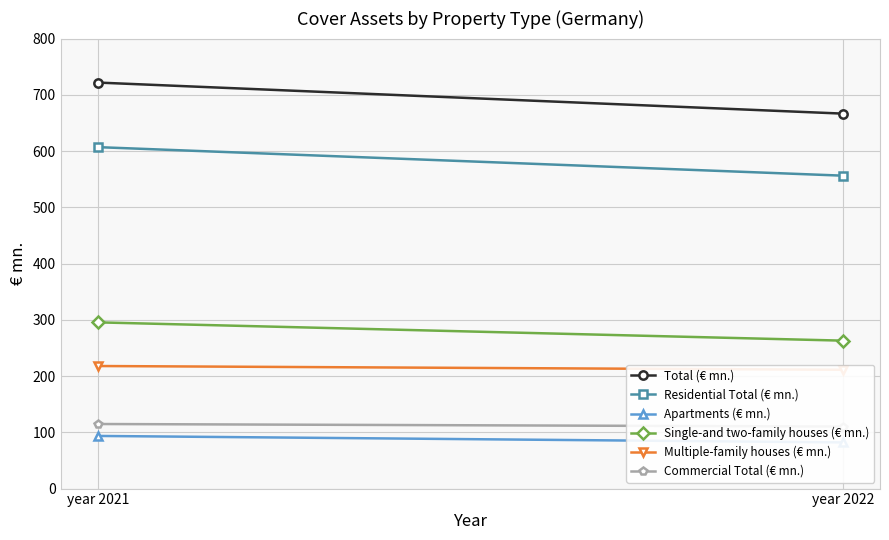

List the series in order of their peak value, highest first.

Total (€ mn.), Residential Total (€ mn.), Single-and two-family houses (€ mn.), Multiple-family houses (€ mn.), Commercial Total (€ mn.), Apartments (€ mn.)